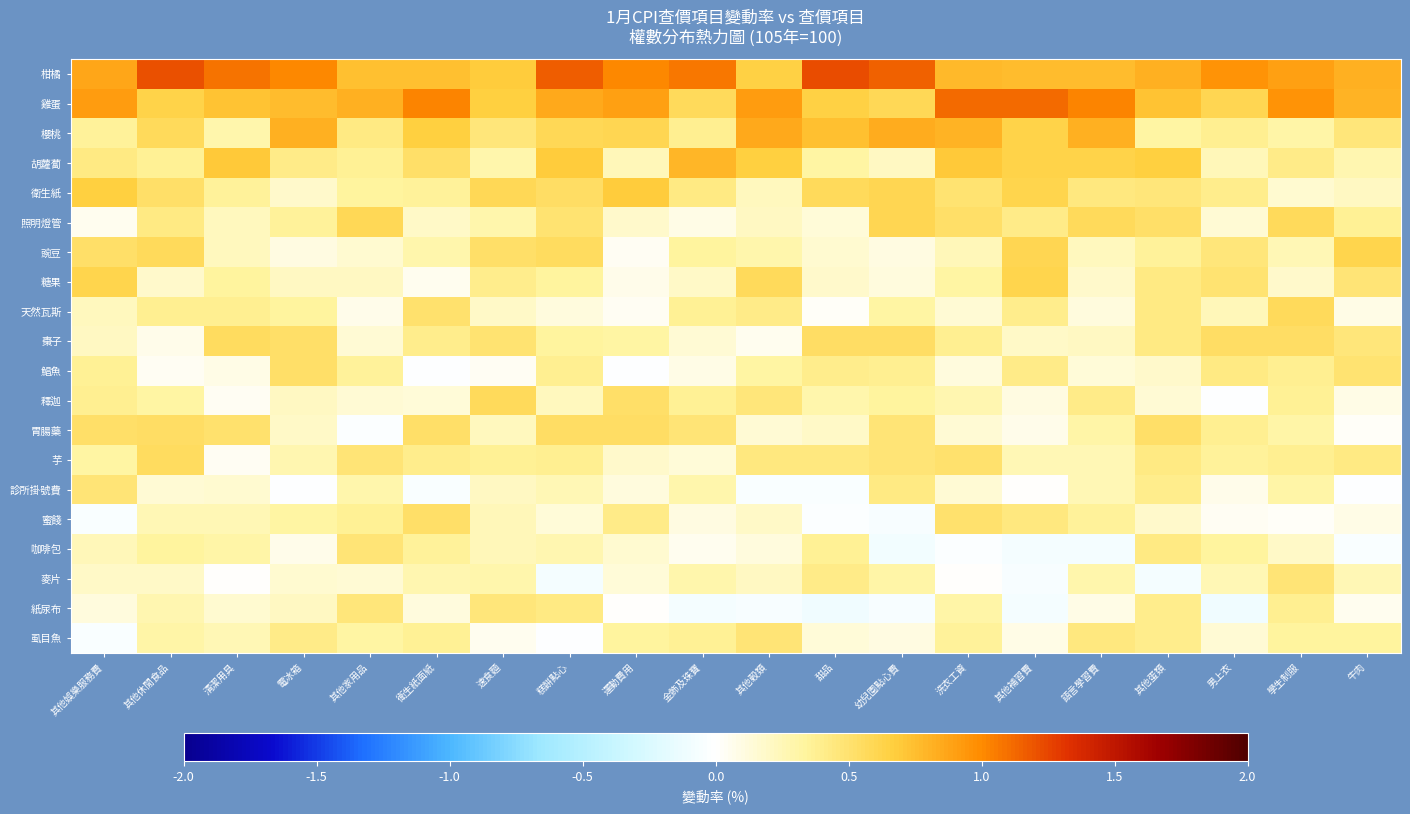

Reading left to right, transcribe all the data shown in this chart.

柑橘: 其他娛樂服務費=0.9	其他休閒食品=1.2	清潔用具=1.1	電冰箱=1.0	其他家用品=0.7	衛生紙面紙=0.7	速食麵=0.7	糕餅點心=1.2	運動費用=1.0	金飾及珠寶=1.1	其他穀類=0.7	甜品=1.2	幼兒園點心費=1.1	洗衣工資=0.8	其他補習費=0.8	語言學習費=0.8	其他蛋類=0.8	男上衣=1.0	學生制服=0.9	牛肉=0.8
雞蛋: 其他娛樂服務費=0.9	其他休閒食品=0.6	清潔用具=0.7	電冰箱=0.8	其他家用品=0.8	衛生紙面紙=1.0	速食麵=0.7	糕餅點心=0.9	運動費用=0.9	金飾及珠寶=0.6	其他穀類=0.9	甜品=0.6	幼兒園點心費=0.6	洗衣工資=1.1	其他補習費=1.1	語言學習費=1.0	其他蛋類=0.7	男上衣=0.6	學生制服=1.0	牛肉=0.8
櫻桃: 其他娛樂服務費=0.3	其他休閒食品=0.6	清潔用具=0.3	電冰箱=0.8	其他家用品=0.4	衛生紙面紙=0.7	速食麵=0.5	糕餅點心=0.6	運動費用=0.6	金飾及珠寶=0.4	其他穀類=0.9	甜品=0.7	幼兒園點心費=0.8	洗衣工資=0.8	其他補習費=0.6	語言學習費=0.8	其他蛋類=0.3	男上衣=0.4	學生制服=0.3	牛肉=0.5
胡蘿蔔: 其他娛樂服務費=0.4	其他休閒食品=0.4	清潔用具=0.7	電冰箱=0.4	其他家用品=0.4	衛生紙面紙=0.5	速食麵=0.3	糕餅點心=0.7	運動費用=0.2	金飾及珠寶=0.8	其他穀類=0.7	甜品=0.3	幼兒園點心費=0.2	洗衣工資=0.7	其他補習費=0.6	語言學習費=0.6	其他蛋類=0.7	男上衣=0.2	學生制服=0.4	牛肉=0.3
衛生紙: 其他娛樂服務費=0.7	其他休閒食品=0.5	清潔用具=0.3	電冰箱=0.2	其他家用品=0.3	衛生紙面紙=0.3	速食麵=0.6	糕餅點心=0.5	運動費用=0.7	金飾及珠寶=0.4	其他穀類=0.2	甜品=0.6	幼兒園點心費=0.6	洗衣工資=0.5	其他補習費=0.6	語言學習費=0.4	其他蛋類=0.5	男上衣=0.4	學生制服=0.2	牛肉=0.2
照明燈管: 其他娛樂服務費=0.1	其他休閒食品=0.4	清潔用具=0.2	電冰箱=0.3	其他家用品=0.6	衛生紙面紙=0.2	速食麵=0.3	糕餅點心=0.5	運動費用=0.2	金飾及珠寶=0.1	其他穀類=0.2	甜品=0.1	幼兒園點心費=0.6	洗衣工資=0.5	其他補習費=0.4	語言學習費=0.6	其他蛋類=0.5	男上衣=0.2	學生制服=0.6	牛肉=0.4
豌豆: 其他娛樂服務費=0.5	其他休閒食品=0.6	清潔用具=0.2	電冰箱=0.1	其他家用品=0.2	衛生紙面紙=0.3	速食麵=0.5	糕餅點心=0.6	運動費用=0.0	金飾及珠寶=0.3	其他穀類=0.3	甜品=0.2	幼兒園點心費=0.1	洗衣工資=0.2	其他補習費=0.6	語言學習費=0.2	其他蛋類=0.3	男上衣=0.5	學生制服=0.3	牛肉=0.6
糖果: 其他娛樂服務費=0.6	其他休閒食品=0.2	清潔用具=0.3	電冰箱=0.2	其他家用品=0.2	衛生紙面紙=0.1	速食麵=0.4	糕餅點心=0.3	運動費用=0.1	金飾及珠寶=0.2	其他穀類=0.6	甜品=0.2	幼兒園點心費=0.1	洗衣工資=0.3	其他補習費=0.6	語言學習費=0.2	其他蛋類=0.4	男上衣=0.5	學生制服=0.2	牛肉=0.5
天然瓦斯: 其他娛樂服務費=0.2	其他休閒食品=0.4	清潔用具=0.4	電冰箱=0.3	其他家用品=0.1	衛生紙面紙=0.5	速食麵=0.2	糕餅點心=0.1	運動費用=0.0	金飾及珠寶=0.4	其他穀類=0.4	甜品=0.0	幼兒園點心費=0.3	洗衣工資=0.1	其他補習費=0.4	語言學習費=0.1	其他蛋類=0.4	男上衣=0.2	學生制服=0.6	牛肉=0.1
棗子: 其他娛樂服務費=0.2	其他休閒食品=0.1	清潔用具=0.6	電冰箱=0.5	其他家用品=0.2	衛生紙面紙=0.4	速食麵=0.5	糕餅點心=0.3	運動費用=0.3	金飾及珠寶=0.1	其他穀類=0.1	甜品=0.5	幼兒園點心費=0.5	洗衣工資=0.4	其他補習費=0.2	語言學習費=0.2	其他蛋類=0.4	男上衣=0.5	學生制服=0.5	牛肉=0.5
鯧魚: 其他娛樂服務費=0.4	其他休閒食品=0.0	清潔用具=0.1	電冰箱=0.5	其他家用品=0.3	衛生紙面紙=-0.0	速食麵=0.0	糕餅點心=0.4	運動費用=-0.0	金飾及珠寶=0.1	其他穀類=0.3	甜品=0.4	幼兒園點心費=0.4	洗衣工資=0.1	其他補習費=0.4	語言學習費=0.1	其他蛋類=0.2	男上衣=0.4	學生制服=0.4	牛肉=0.5
釋迦: 其他娛樂服務費=0.4	其他休閒食品=0.3	清潔用具=0.0	電冰箱=0.2	其他家用品=0.1	衛生紙面紙=0.1	速食麵=0.6	糕餅點心=0.2	運動費用=0.5	金飾及珠寶=0.4	其他穀類=0.5	甜品=0.3	幼兒園點心費=0.3	洗衣工資=0.3	其他補習費=0.1	語言學習費=0.4	其他蛋類=0.2	男上衣=-0.0	學生制服=0.4	牛肉=0.1
胃腸藥: 其他娛樂服務費=0.5	其他休閒食品=0.5	清潔用具=0.5	電冰箱=0.2	其他家用品=-0.0	衛生紙面紙=0.5	速食麵=0.2	糕餅點心=0.5	運動費用=0.5	金飾及珠寶=0.5	其他穀類=0.1	甜品=0.2	幼兒園點心費=0.5	洗衣工資=0.2	其他補習費=0.1	語言學習費=0.3	其他蛋類=0.5	男上衣=0.4	學生制服=0.3	牛肉=0.0
芋: 其他娛樂服務費=0.3	其他休閒食品=0.6	清潔用具=0.0	電冰箱=0.3	其他家用品=0.5	衛生紙面紙=0.4	速食麵=0.4	糕餅點心=0.4	運動費用=0.2	金飾及珠寶=0.1	其他穀類=0.4	甜品=0.4	幼兒園點心費=0.5	洗衣工資=0.5	其他補習費=0.3	語言學習費=0.3	其他蛋類=0.4	男上衣=0.3	學生制服=0.4	牛肉=0.4
診所掛號費: 其他娛樂服務費=0.5	其他休閒食品=0.1	清潔用具=0.2	電冰箱=-0.0	其他家用品=0.3	衛生紙面紙=-0.0	速食麵=0.2	糕餅點心=0.3	運動費用=0.1	金飾及珠寶=0.3	其他穀類=-0.0	甜品=-0.0	幼兒園點心費=0.4	洗衣工資=0.2	其他補習費=0.0	語言學習費=0.3	其他蛋類=0.4	男上衣=0.1	學生制服=0.3	牛肉=-0.0
蜜餞: 其他娛樂服務費=-0.0	其他休閒食品=0.3	清潔用具=0.3	電冰箱=0.3	其他家用品=0.4	衛生紙面紙=0.5	速食麵=0.2	糕餅點心=0.1	運動費用=0.4	金飾及珠寶=0.1	其他穀類=0.2	甜品=-0.0	幼兒園點心費=-0.0	洗衣工資=0.5	其他補習費=0.4	語言學習費=0.4	其他蛋類=0.2	男上衣=0.0	學生制服=0.0	牛肉=0.1
咖啡包: 其他娛樂服務費=0.2	其他休閒食品=0.3	清潔用具=0.3	電冰箱=0.1	其他家用品=0.5	衛生紙面紙=0.4	速食麵=0.2	糕餅點心=0.3	運動費用=0.2	金飾及珠寶=0.1	其他穀類=0.1	甜品=0.4	幼兒園點心費=-0.1	洗衣工資=-0.0	其他補習費=-0.1	語言學習費=-0.1	其他蛋類=0.4	男上衣=0.3	學生制服=0.2	牛肉=-0.0
麥片: 其他娛樂服務費=0.2	其他休閒食品=0.2	清潔用具=0.0	電冰箱=0.2	其他家用品=0.1	衛生紙面紙=0.3	速食麵=0.3	糕餅點心=-0.1	運動費用=0.1	金飾及珠寶=0.3	其他穀類=0.2	甜品=0.4	幼兒園點心費=0.3	洗衣工資=0.0	其他補習費=-0.1	語言學習費=0.3	其他蛋類=-0.1	男上衣=0.3	學生制服=0.5	牛肉=0.3
紙尿布: 其他娛樂服務費=0.1	其他休閒食品=0.3	清潔用具=0.2	電冰箱=0.2	其他家用品=0.5	衛生紙面紙=0.1	速食麵=0.5	糕餅點心=0.4	運動費用=0.0	金飾及珠寶=-0.1	其他穀類=-0.0	甜品=-0.1	幼兒園點心費=-0.1	洗衣工資=0.3	其他補習費=-0.1	語言學習費=0.1	其他蛋類=0.4	男上衣=-0.1	學生制服=0.4	牛肉=0.1
虱目魚: 其他娛樂服務費=-0.0	其他休閒食品=0.3	清潔用具=0.3	電冰箱=0.4	其他家用品=0.3	衛生紙面紙=0.4	速食麵=0.1	糕餅點心=-0.0	運動費用=0.3	金飾及珠寶=0.4	其他穀類=0.5	甜品=0.1	幼兒園點心費=0.1	洗衣工資=0.3	其他補習費=0.1	語言學習費=0.4	其他蛋類=0.4	男上衣=0.1	學生制服=0.3	牛肉=0.3